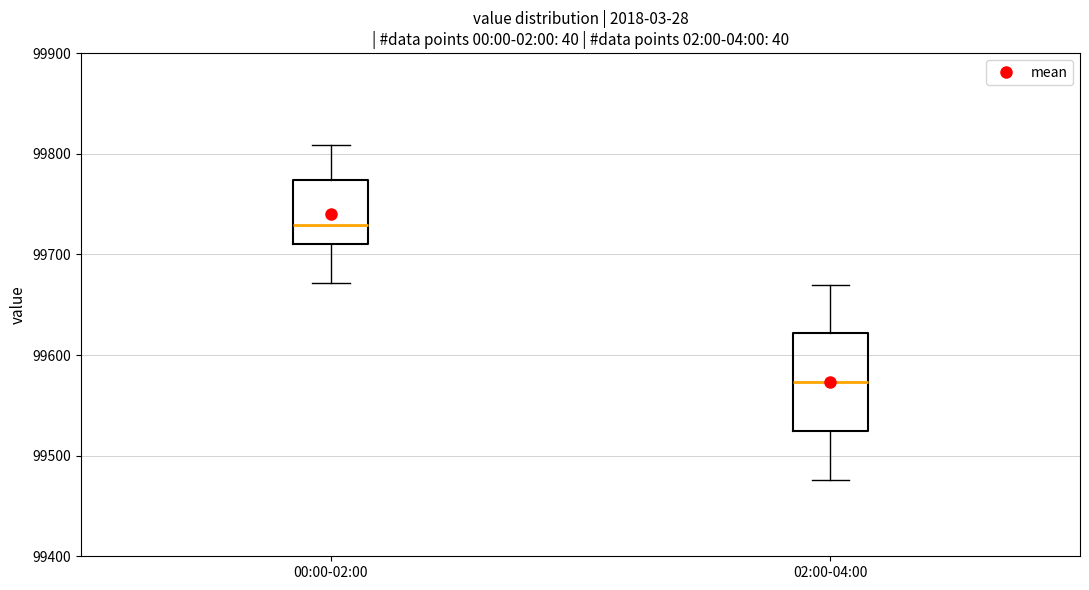

Reading left to right, transcribe this box plot: for each box, give where its median line is, the range the box spans, and where its two whiskers end, as read against the y-axis. The values are not printed on the chart, so give them approximately, as read against the axis.

00:00-02:00: median 99730, box 99710 to 99770, whiskers 99670 to 99810
02:00-04:00: median 99570, box 99520 to 99620, whiskers 99480 to 99670